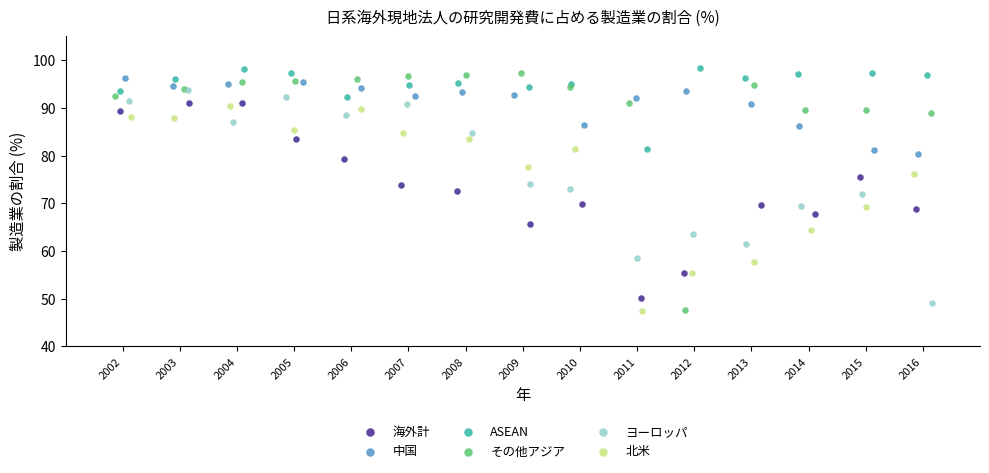

Which series reaches the maximum Y coordinate?

ASEAN